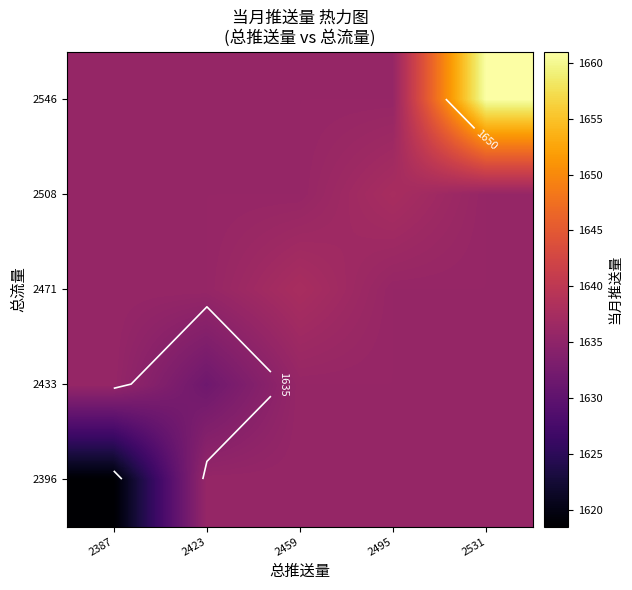

What is the minimum value shown in the chart?

1618.5